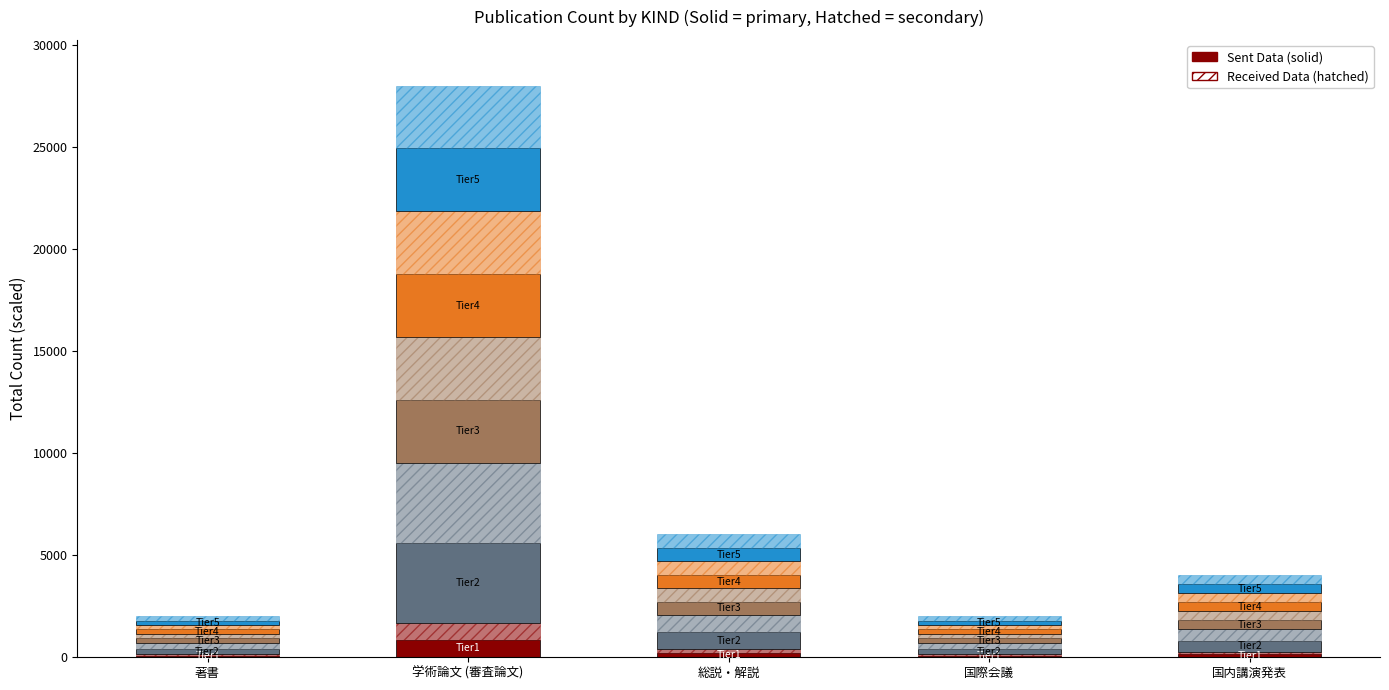

List the labels in order of value, smallest first.

著書, 国際会議, 国内講演発表, 総説・解説, 学術論文 (審査論文)